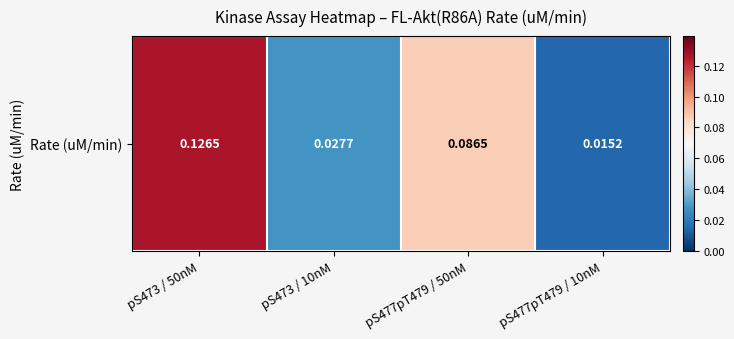

Between pS473 / 10nM and pS477pT479 / 50nM, which is larger?

pS477pT479 / 50nM